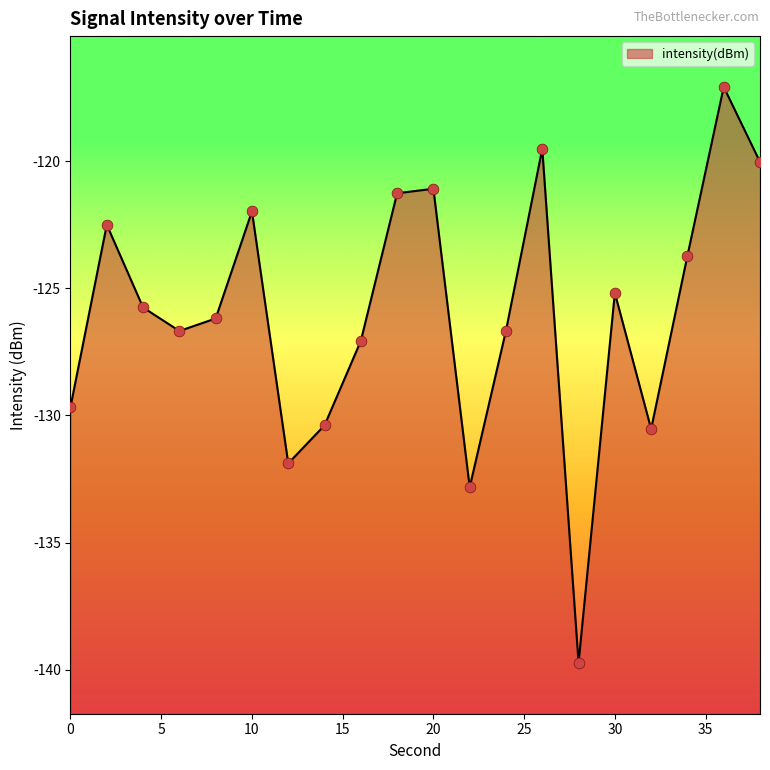

What is the change in value from 18 to 36?

+4.2